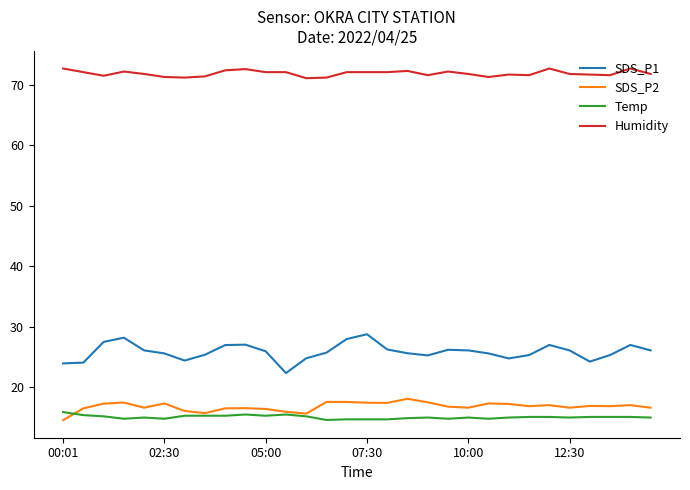

True or false: Humidity and Temp intersect in this chart.

False